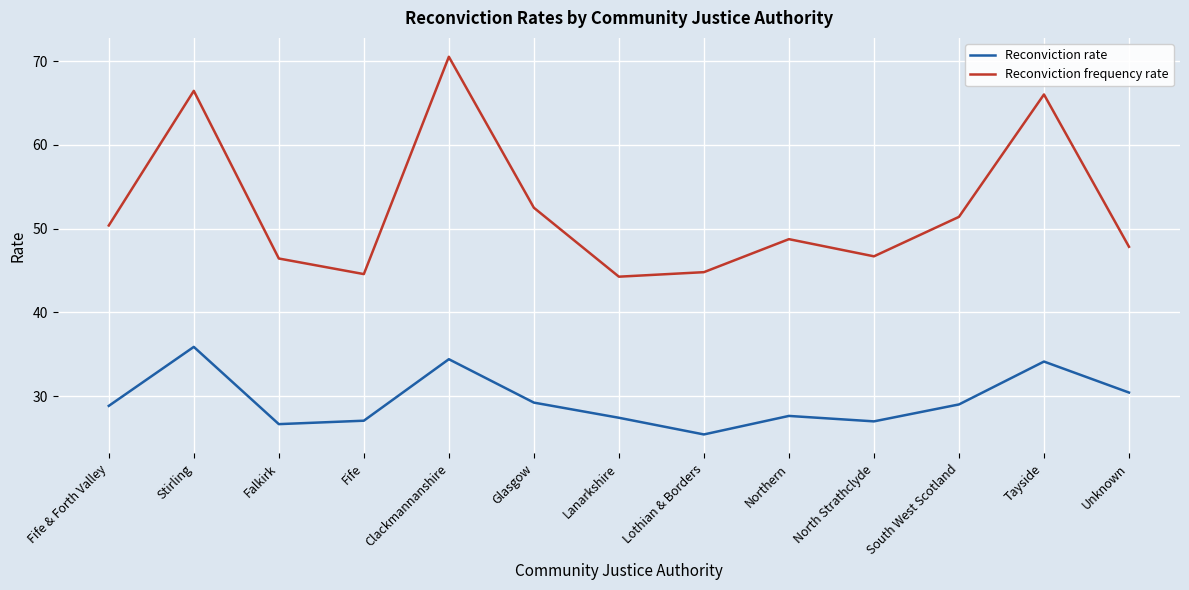

Rank the series by their maximum value, from lowest to highest.

Reconviction rate, Reconviction frequency rate